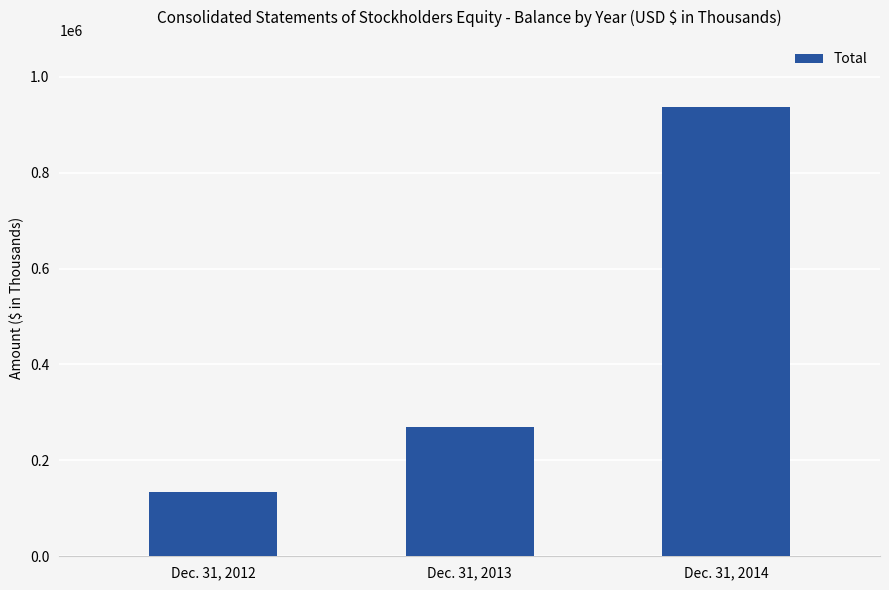

The value at Dec. 31, 2013 is 270347. True or false?

True